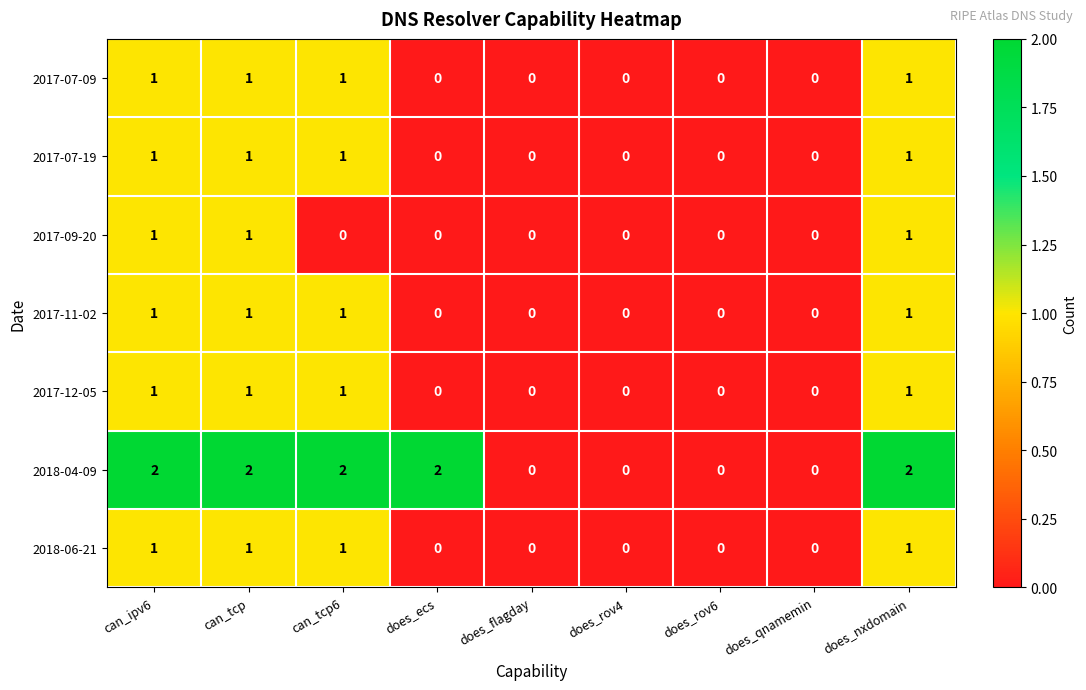

Which series has the largest total across all categories?

2018-04-09